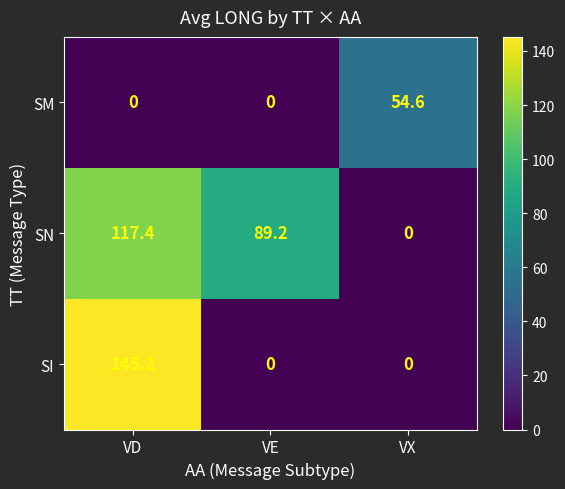

List the series in order of their overall mean, highest first.

SN, SI, SM